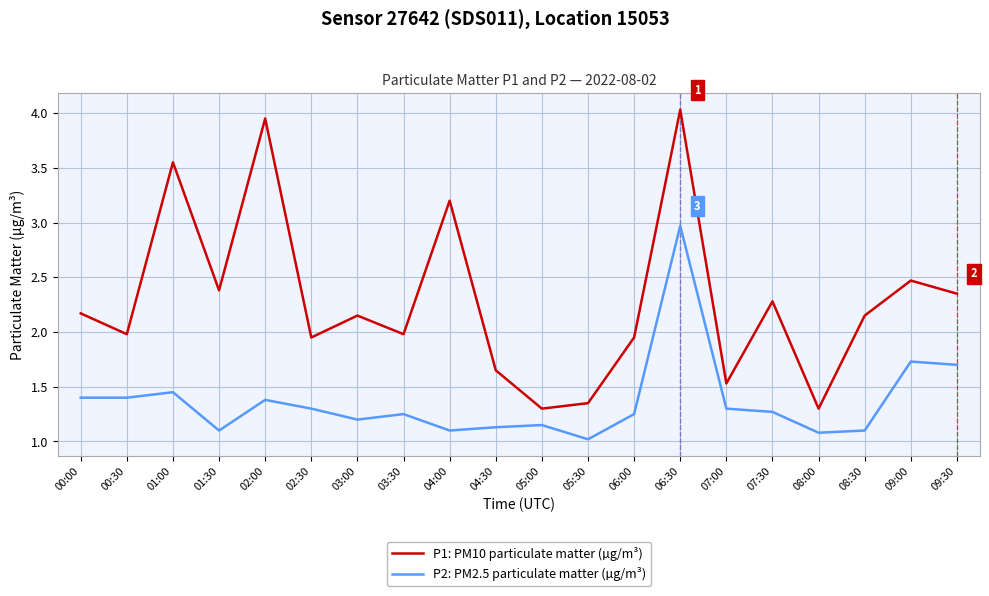

In P1: PM10 particulate matter (µg/m³), how many points are higher than both neighbors (excluding endpoints)?

7